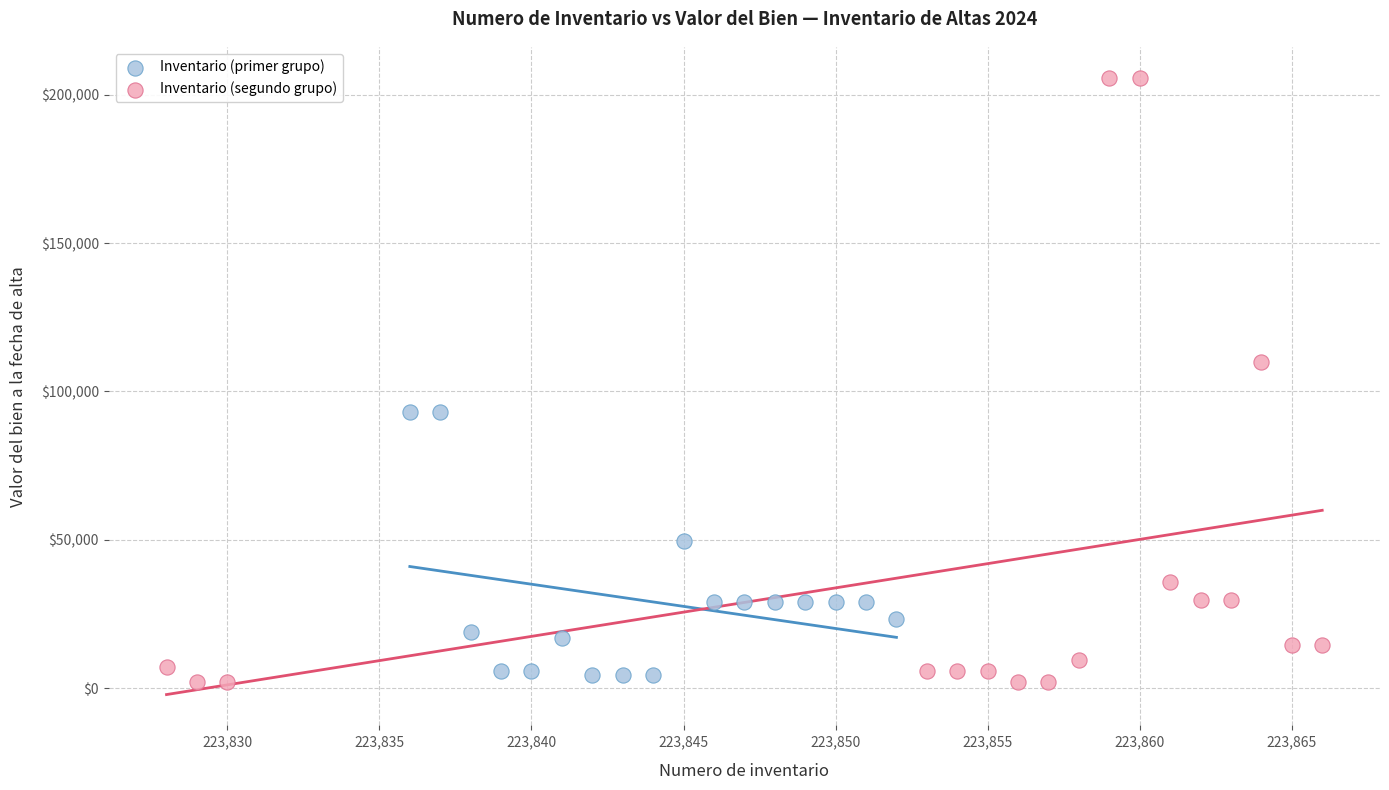

Which series has the widest spread of Y values?

Inventario (segundo grupo)